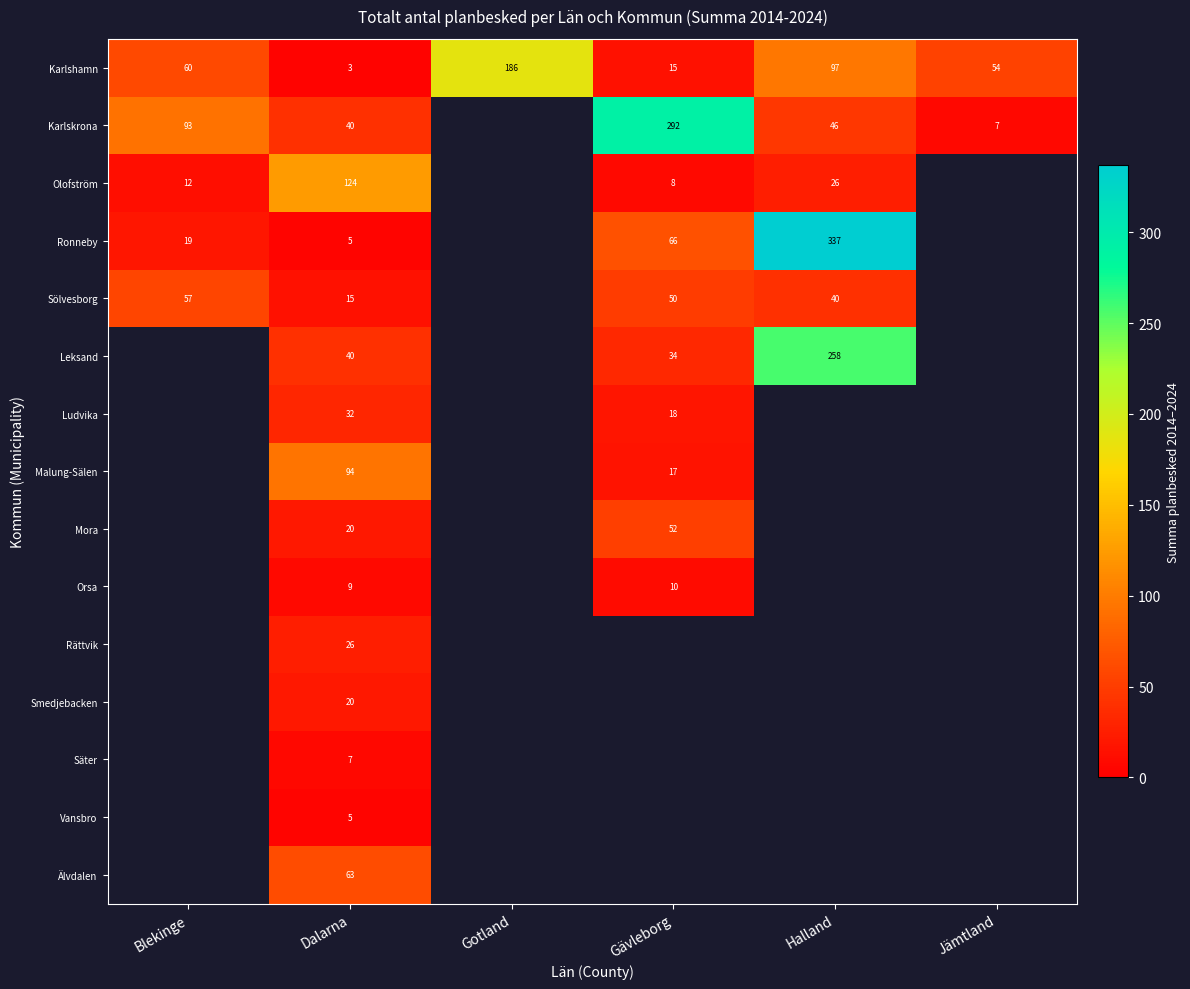

The Sölvesborg series shows 60 at Halland. True or false?

False